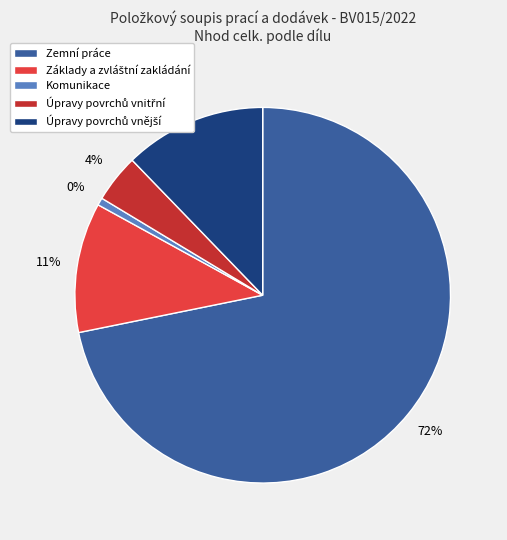

Which has a higher value, Komunikace or Úpravy povrchů vnitřní?

Úpravy povrchů vnitřní